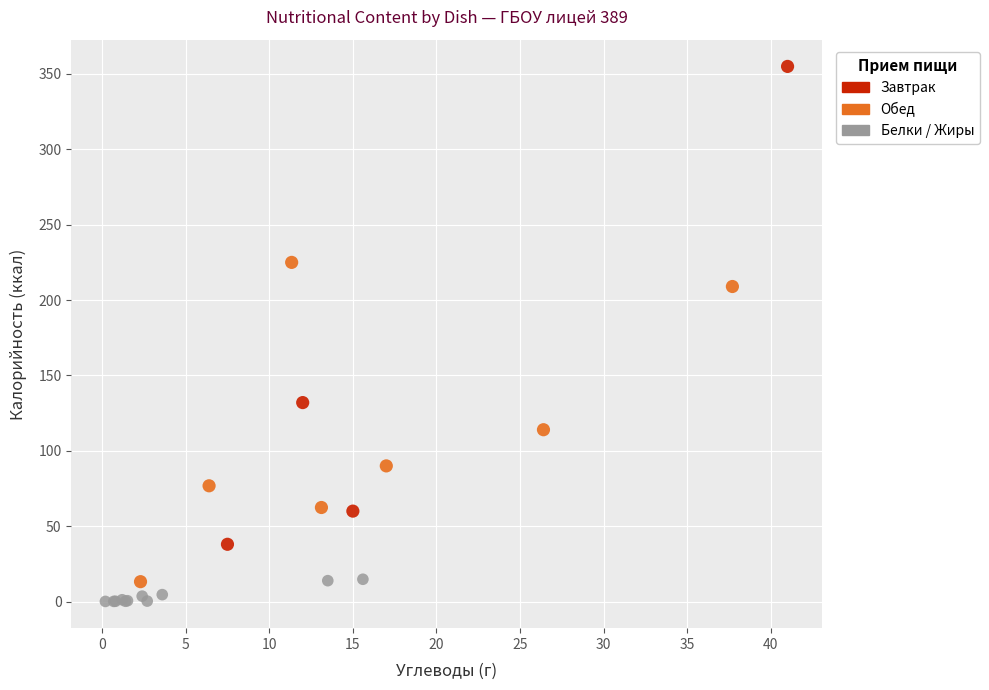

Which series reaches the maximum Y coordinate?

Завтрак